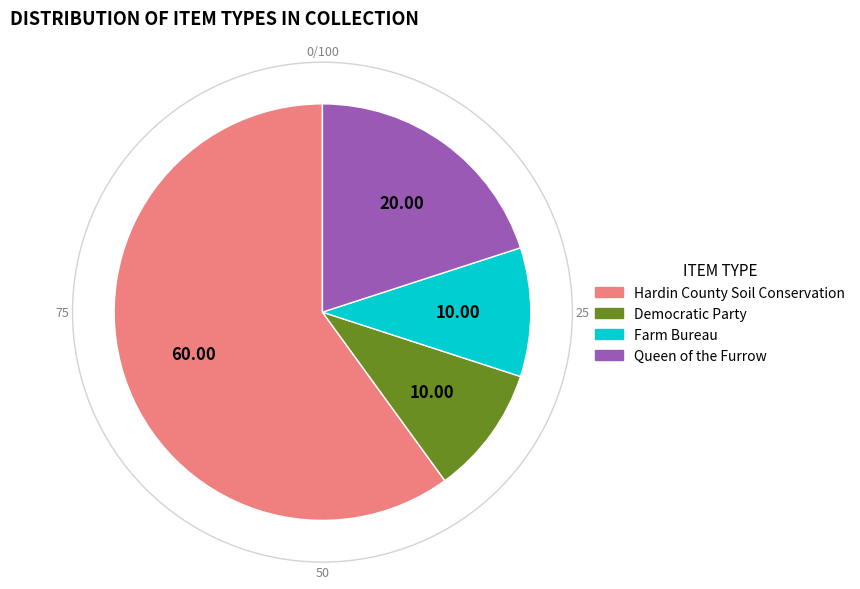

Which category has the biggest portion of the pie?

Hardin County Soil Conservation